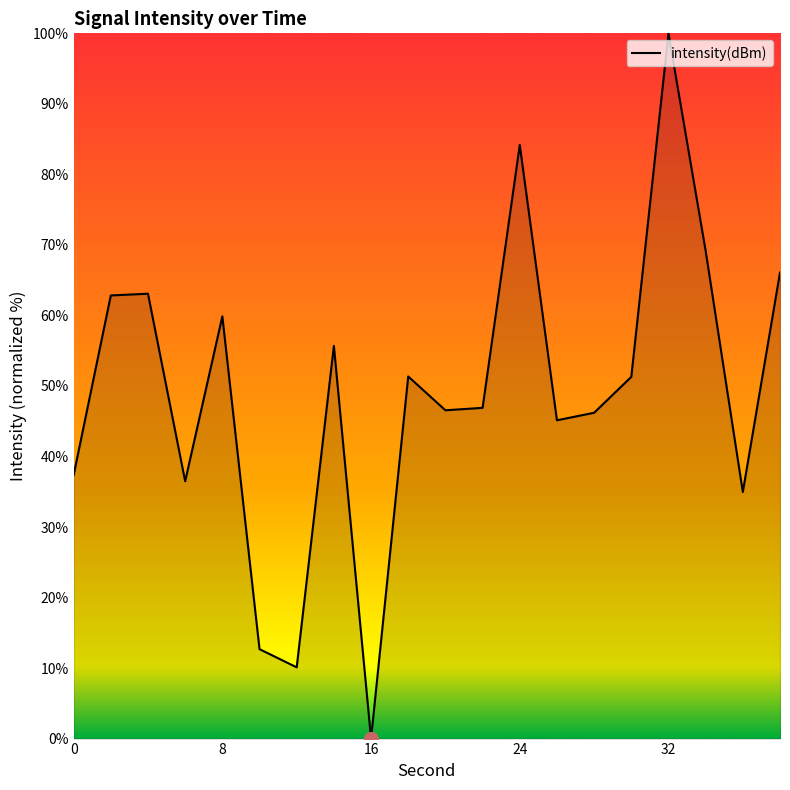

What is the difference between the maximum and minimum values?

100.0